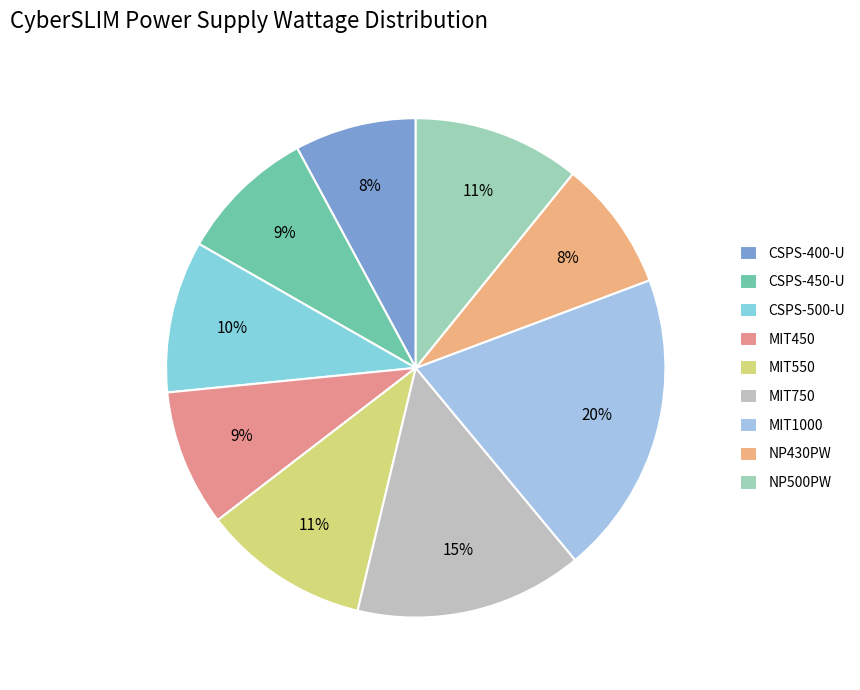

Does CSPS-500-U represent more than half of the total?

No